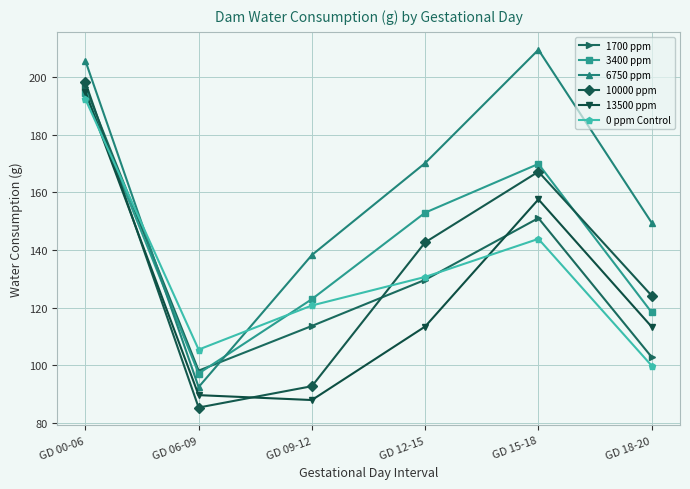

What is the spread (max minus min) of values at GD 09-12?

50.3